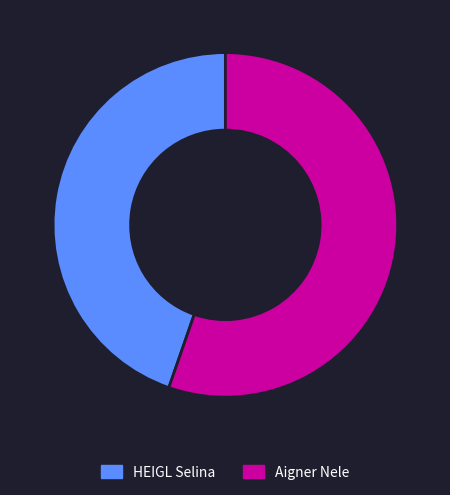

What is the largest slice in the pie chart?

Aigner Nele